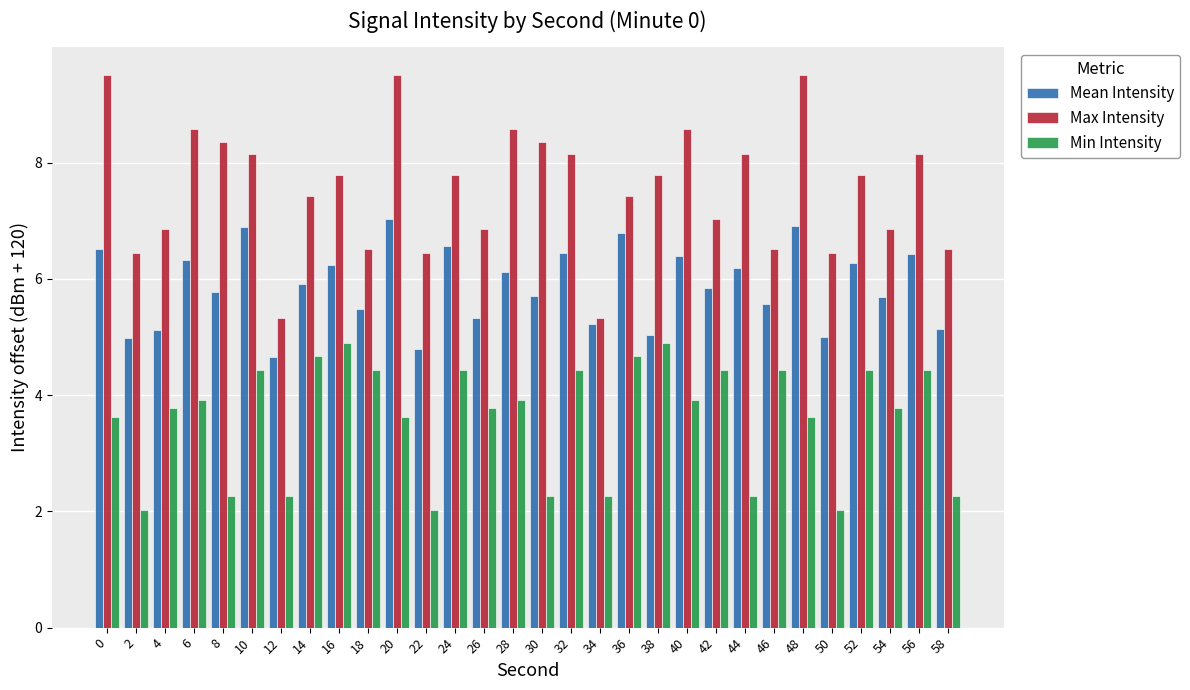

At 2, list the series in order from largest to smallest.

Max Intensity, Mean Intensity, Min Intensity